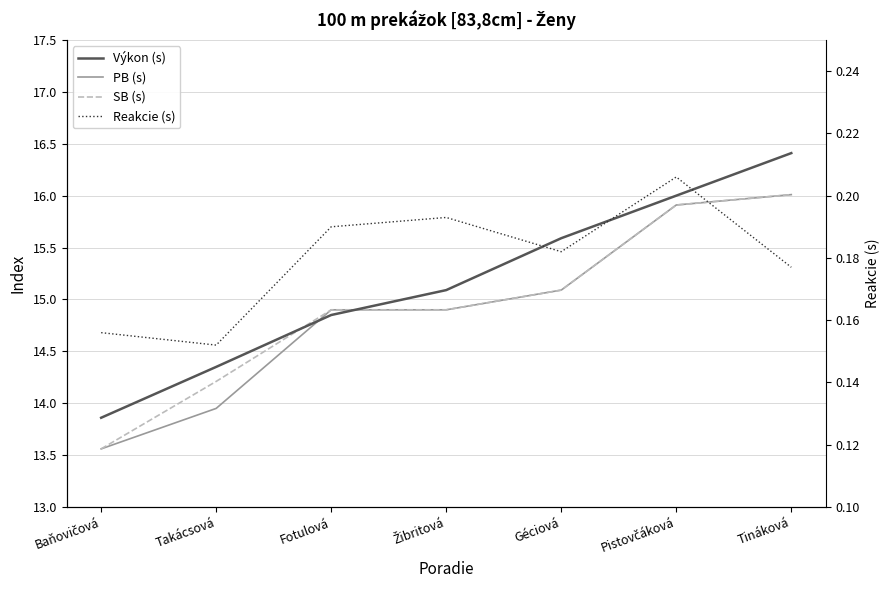

At how many categories does at least one series exceed 12?

7